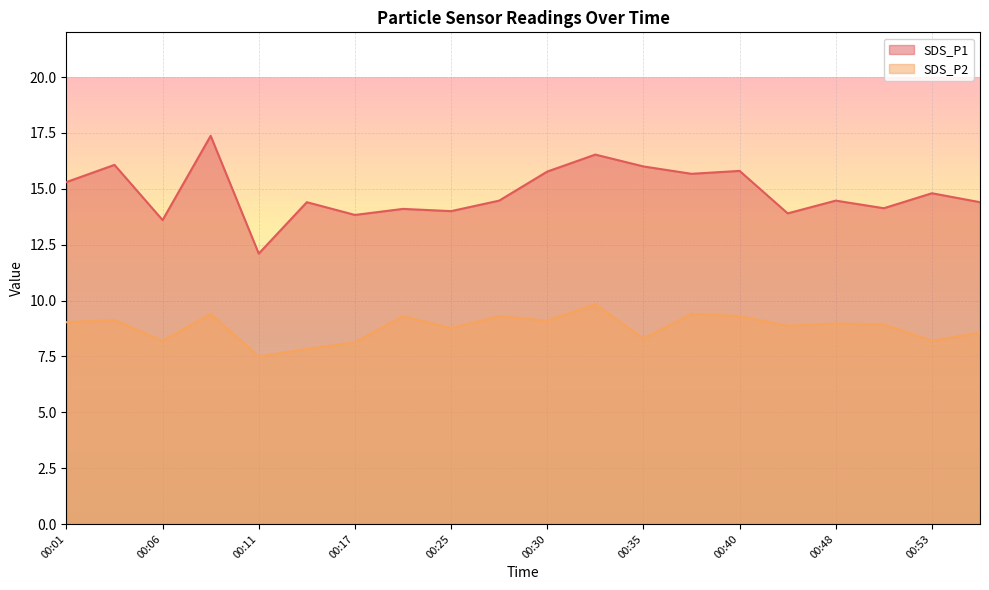

What is the value of the SDS_P2 point at the 2nd from the left?

9.1